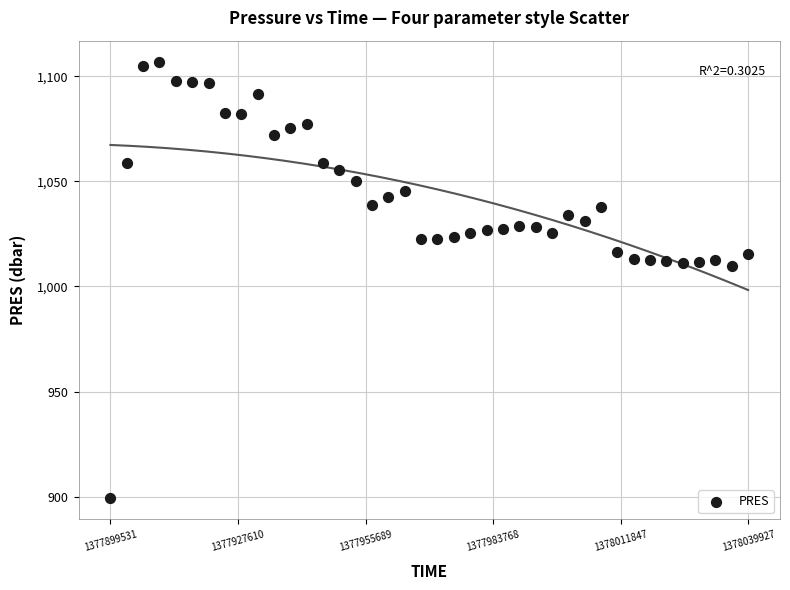

What is the range of Y values (max minus min)?

207.0